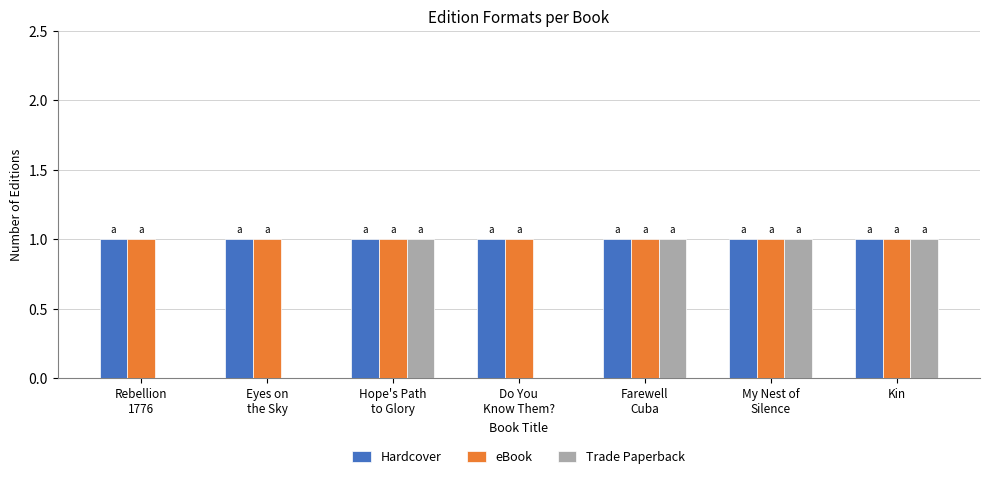

Are the bars horizontal?

No